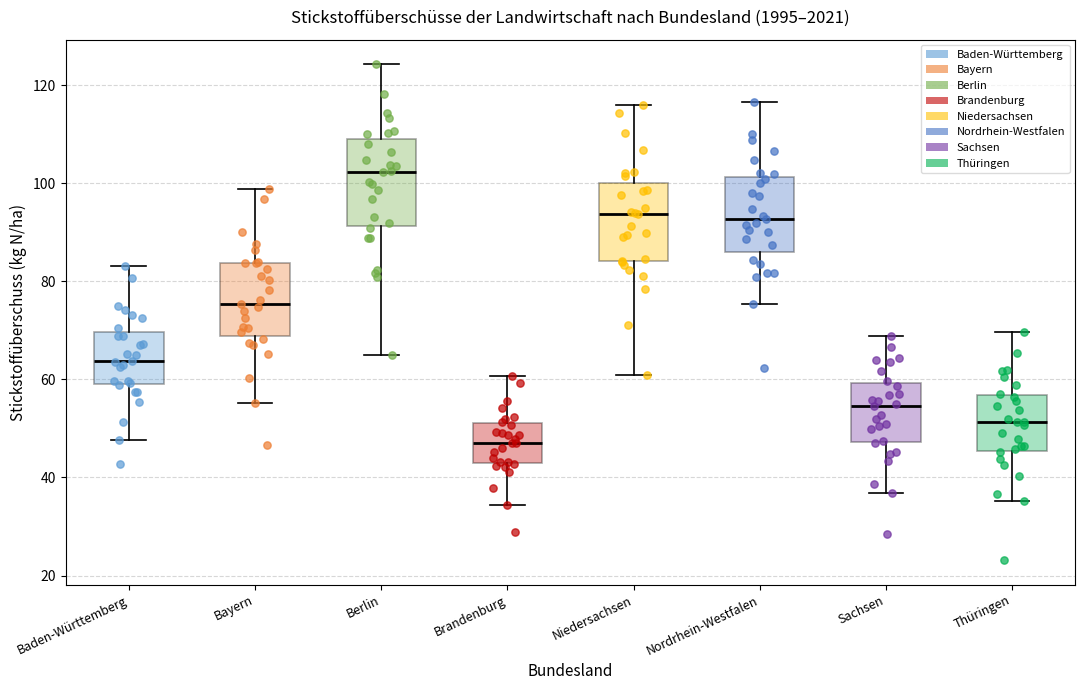

Where does the lower whisker of the box for Sachsen end on the y-axis? The values are not printed on the chart, so give them approximately, as read against the axis.

36